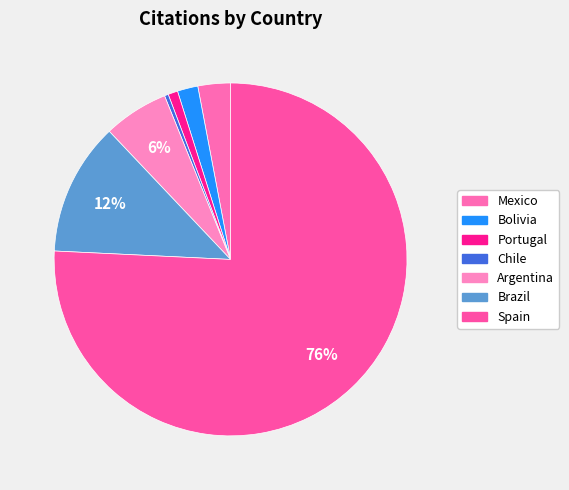

How many slices are in this pie chart?

7